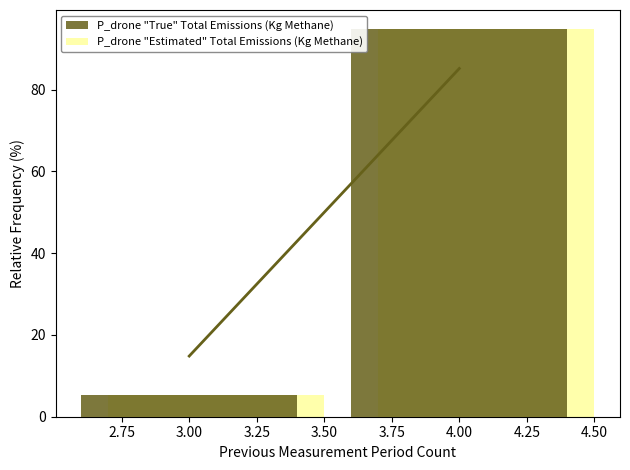

Which label corresponds to the smallest value in the chart?

3.00